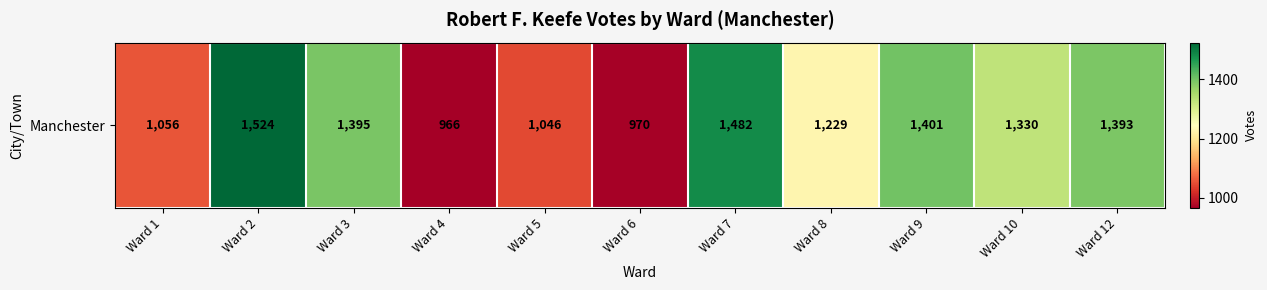

Which category has the lowest value across all series?

Ward 4